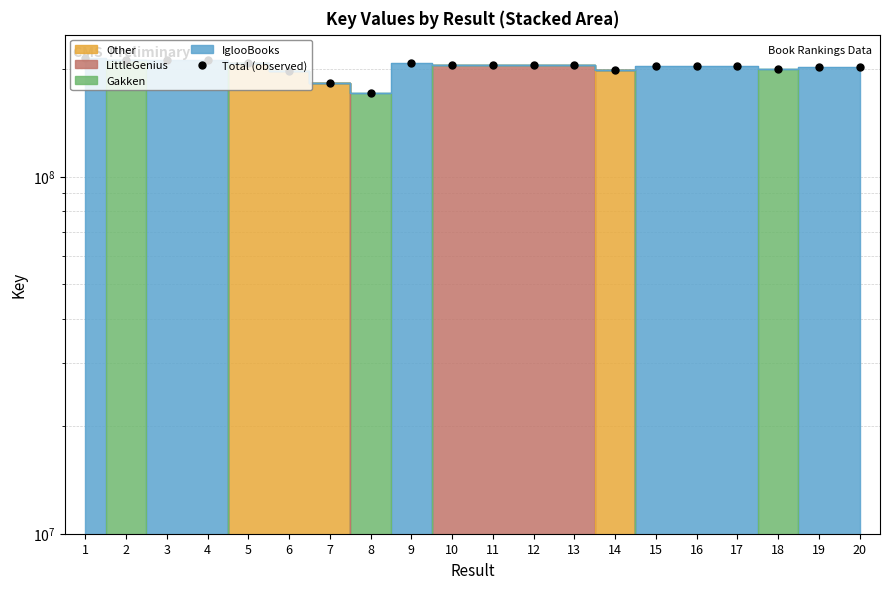

Reading left to right, list all the values displayed in this chart.

1=214620200	2=212116802	3=212651942	4=212651736	5=207576010	6=197584953	7=182637409	8=171140921	9=207766767	10=204928804	11=204933142	12=204930622	13=204927776	14=198933727	15=204797356	16=204797612	17=204797815	18=199954373	19=203121602	20=203121644